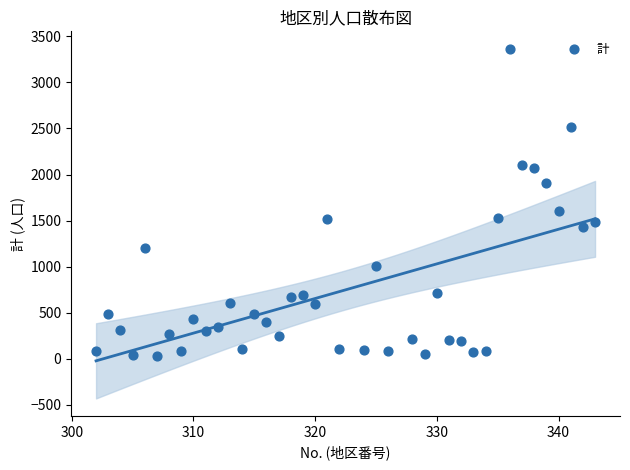

What is the range of X values (max minus min)?

41